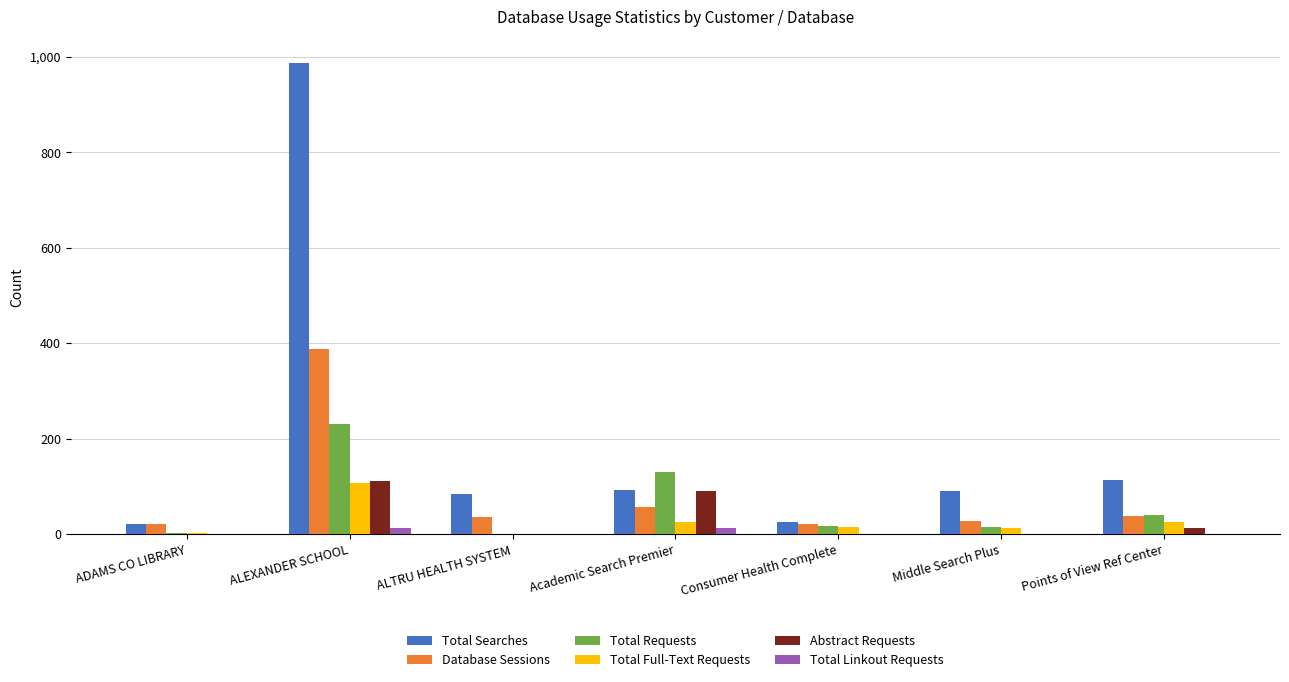

Is the value of Total Searches at ADAMS CO LIBRARY greater than the value of Database Sessions at Points of View Ref Center?

No